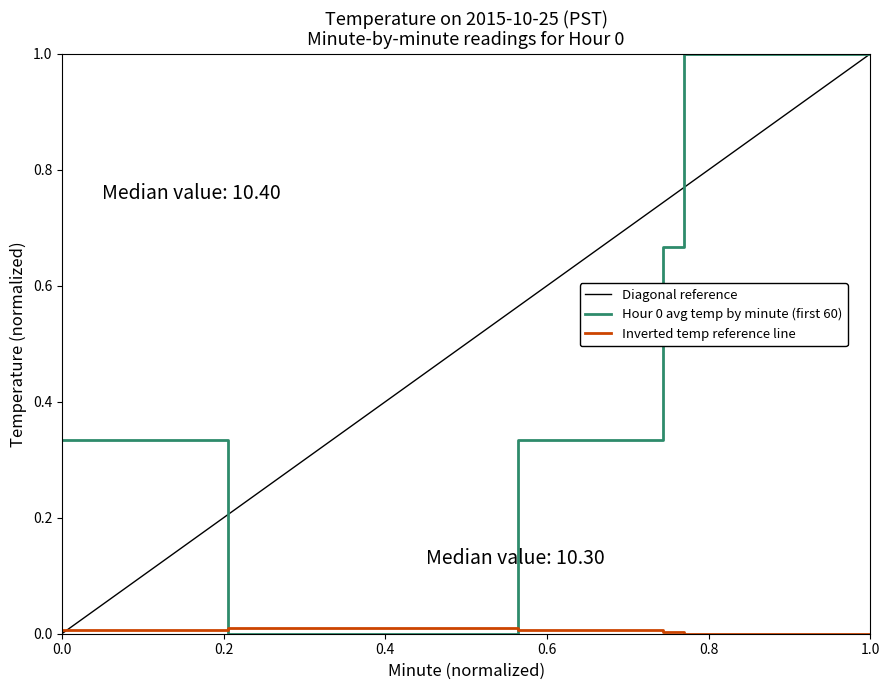

What is the sum of all Hour 0 avg temp by minute (first 60) values?

15.7